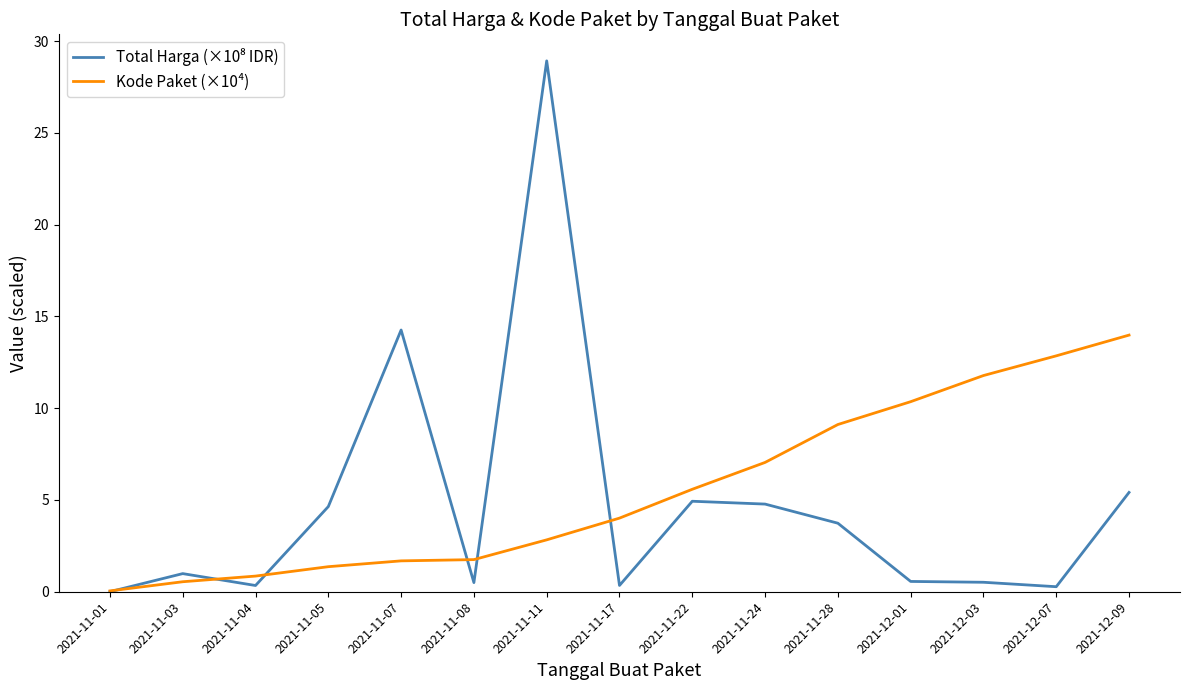

The value of Kode Paket (×10⁴) at 2021-12-03 is 3.4. True or false?

False